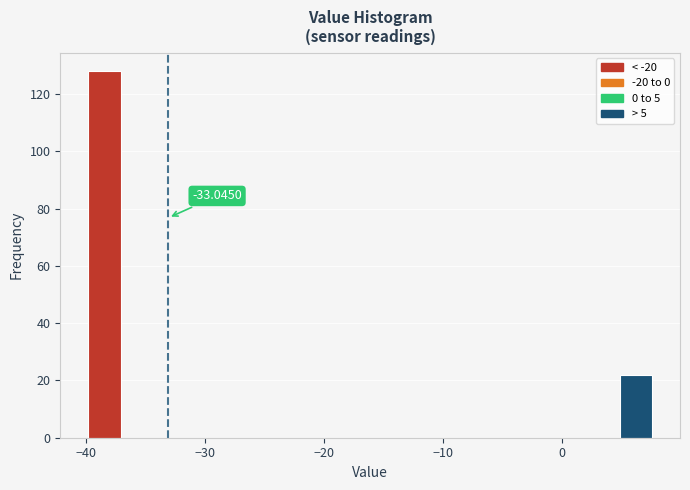

Read against the x-axis, roughly where is the centre of the tallest bar?

-38